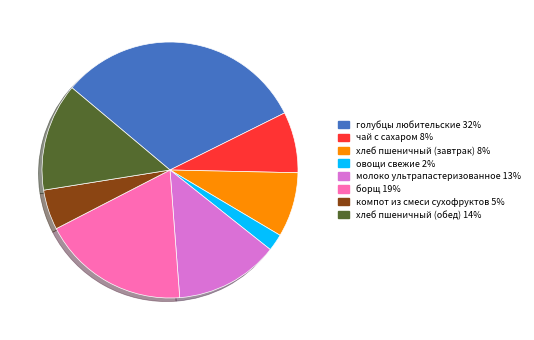

Does any single category account for the majority?

No